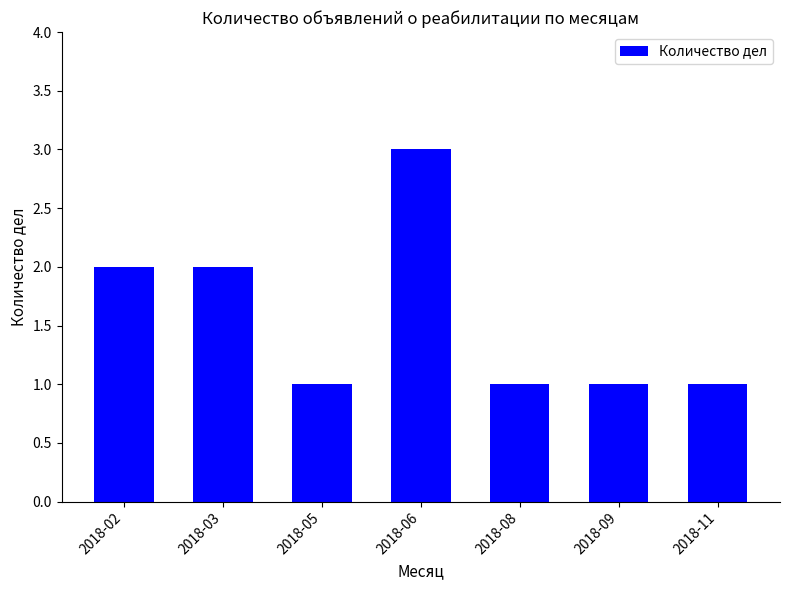

Reading right to left, extract all data points from this chart.

2018-11=1	2018-09=1	2018-08=1	2018-06=3	2018-05=1	2018-03=2	2018-02=2